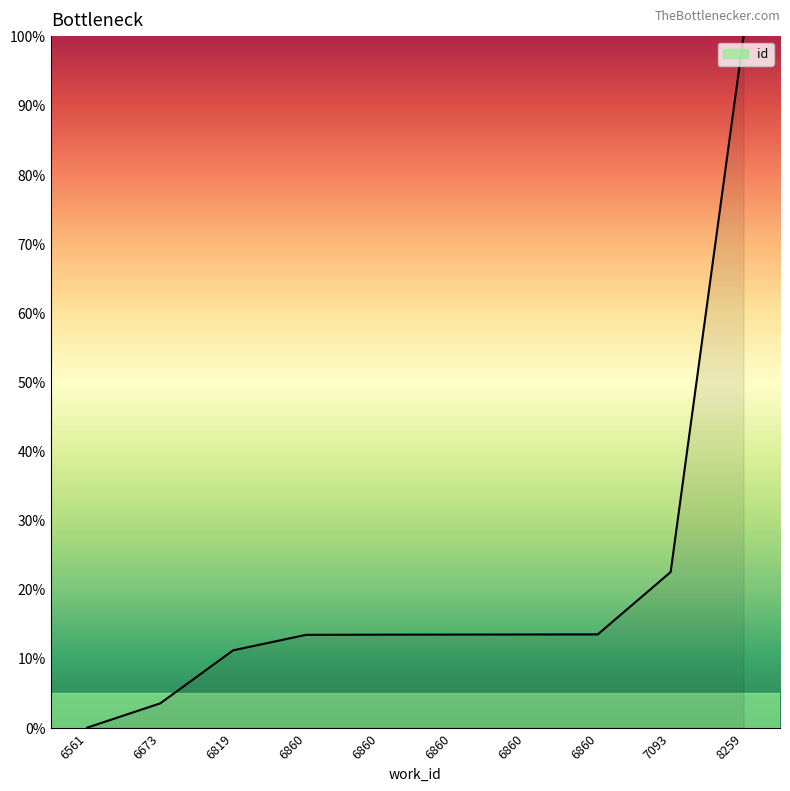

What is the difference between the maximum and minimum values?

100.0